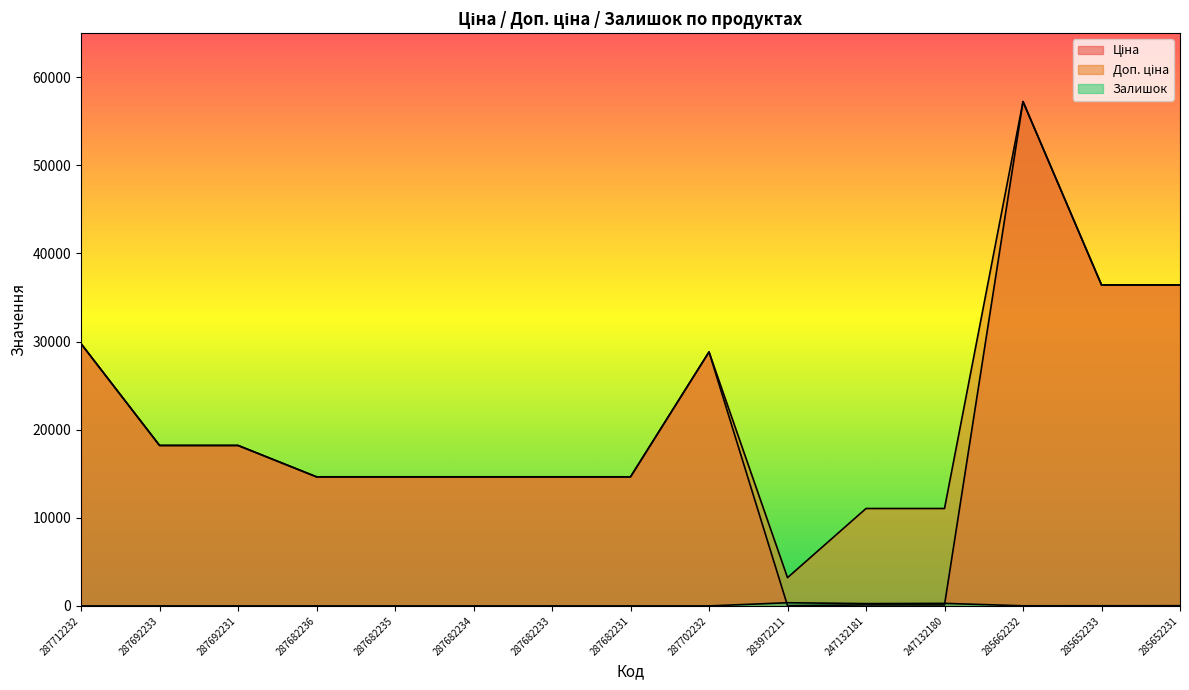

What is the total value across all series at 285652231?

72872.1